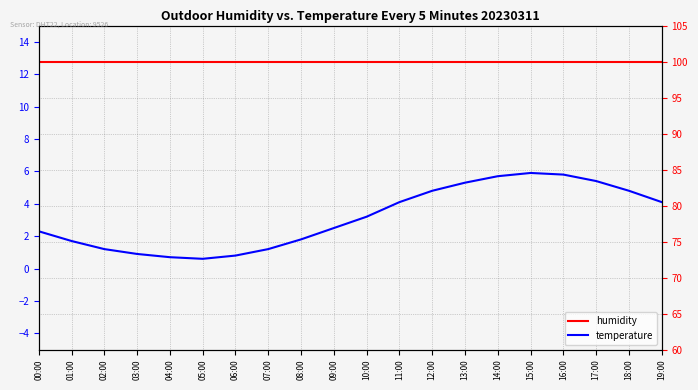

List the series in order of their overall mean, highest first.

humidity, temperature